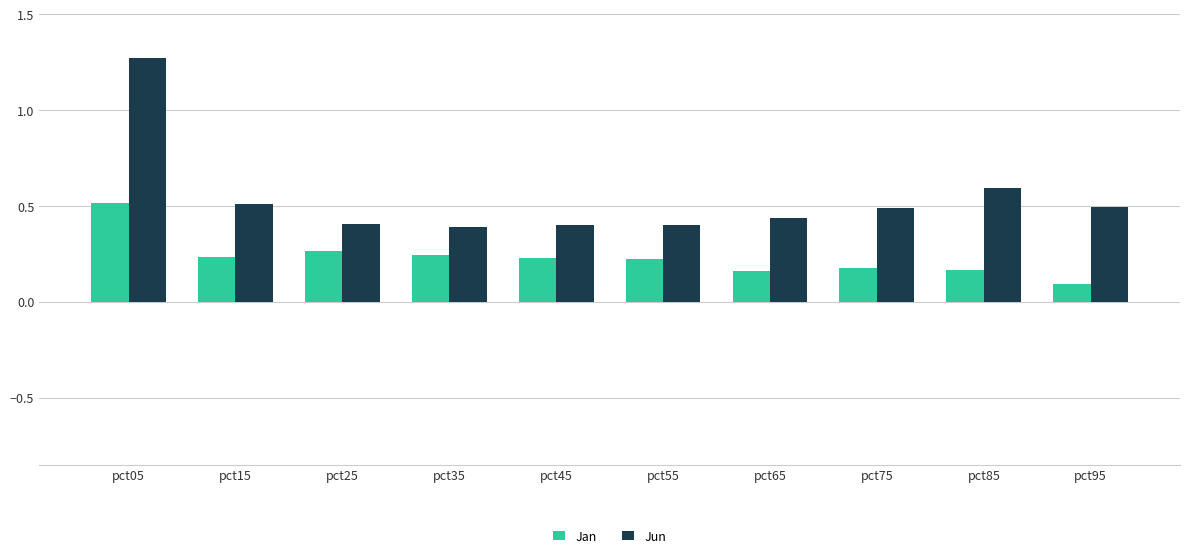

Is it true that Jun equals 0.4 at pct45?

True